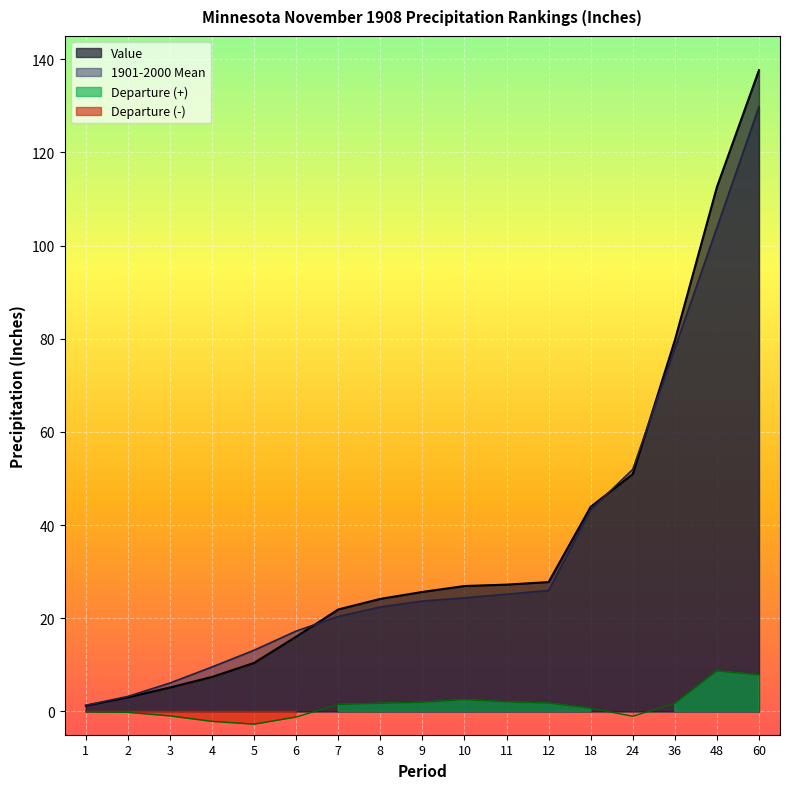

Reading right to left, list all the values displayed in this chart.

Value: 60=137.7	48=112.6	36=79.7	24=50.9	18=43.9	12=27.8	11=27.2	10=26.9	9=25.6	8=24.2	7=21.9	6=16.1	5=10.4	4=7.4	3=5.1	2=3.0	1=1.2
1901-2000 Mean: 60=129.8	48=103.9	36=77.9	24=52.0	18=43.3	12=26.0	11=25.2	10=24.4	9=23.7	8=22.4	7=20.4	6=17.2	5=13.1	4=9.5	3=6.1	2=3.2	1=1.3
Departure: 60=7.8	48=8.7	36=1.7	24=-1.0	18=0.7	12=1.8	11=2.0	10=2.5	9=2.0	8=1.7	7=1.5	6=-1.2	5=-2.7	4=-2.1	3=-1.0	2=-0.2	1=-0.1